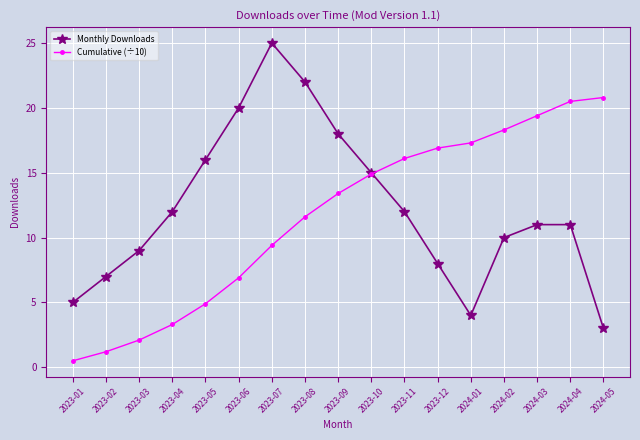

Between 2023-02 and 2023-07, which series saw the biggest shift?

Monthly Downloads